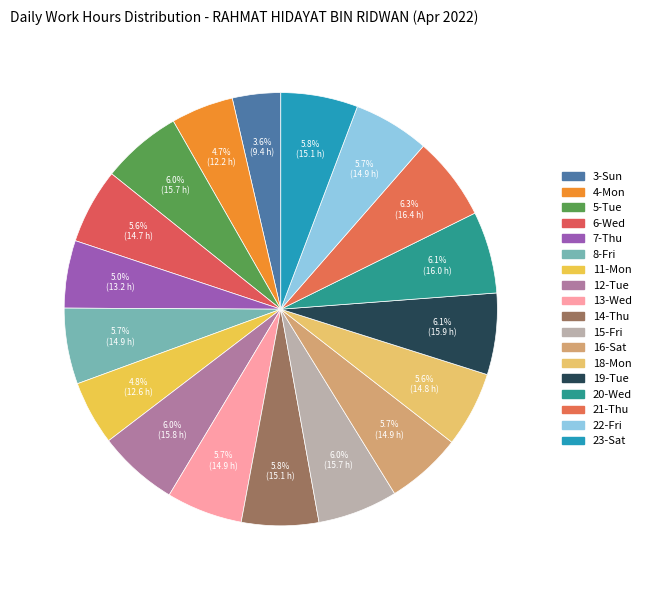

Which slice is the largest?

21-Thu